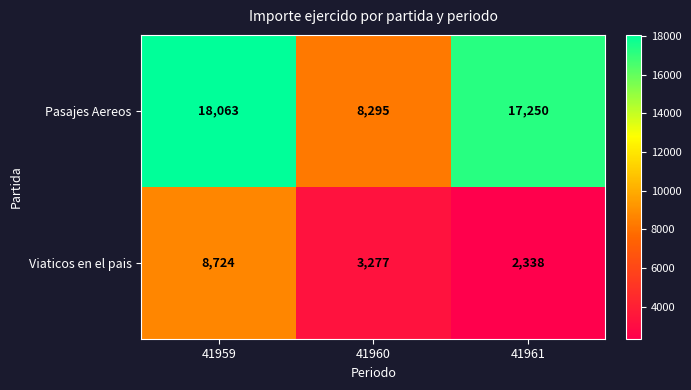

What is the difference between the Viaticos en el pais values at 41960 and 41961?

939